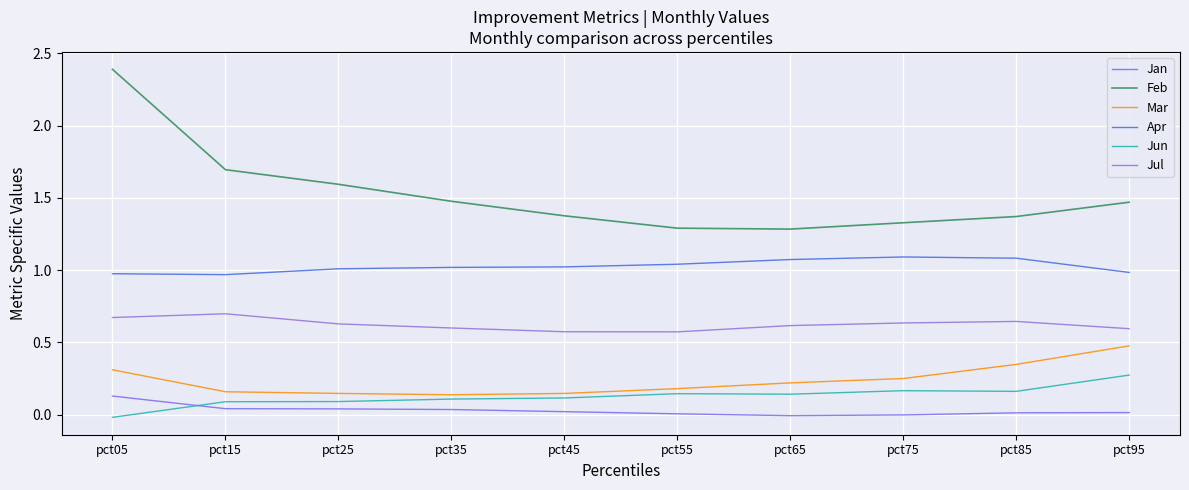

Where is the first local minimum for Feb?

pct65